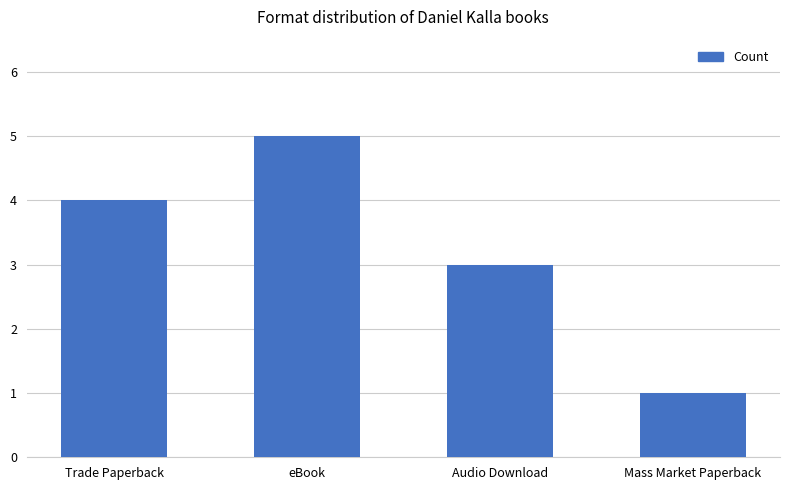

Does the chart contain any negative values?

No